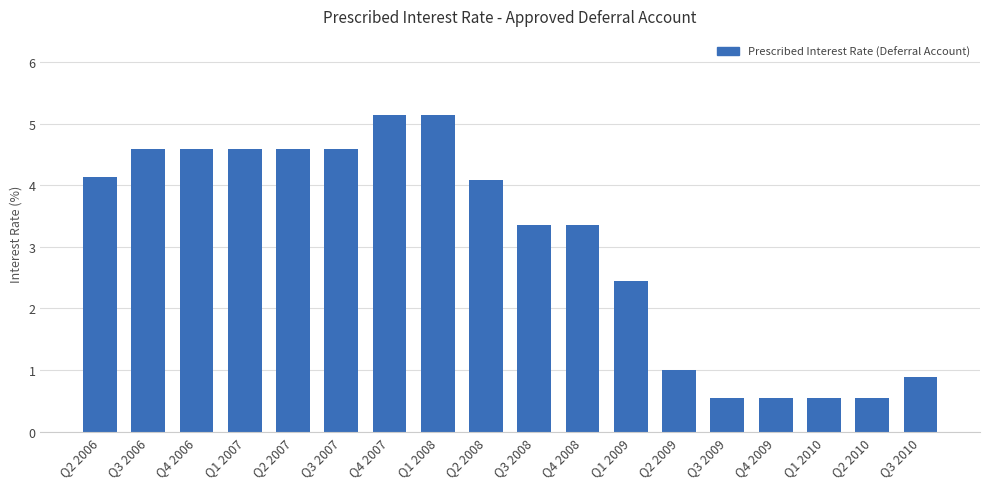

What is the value of the 14th bar from the left?

0.6